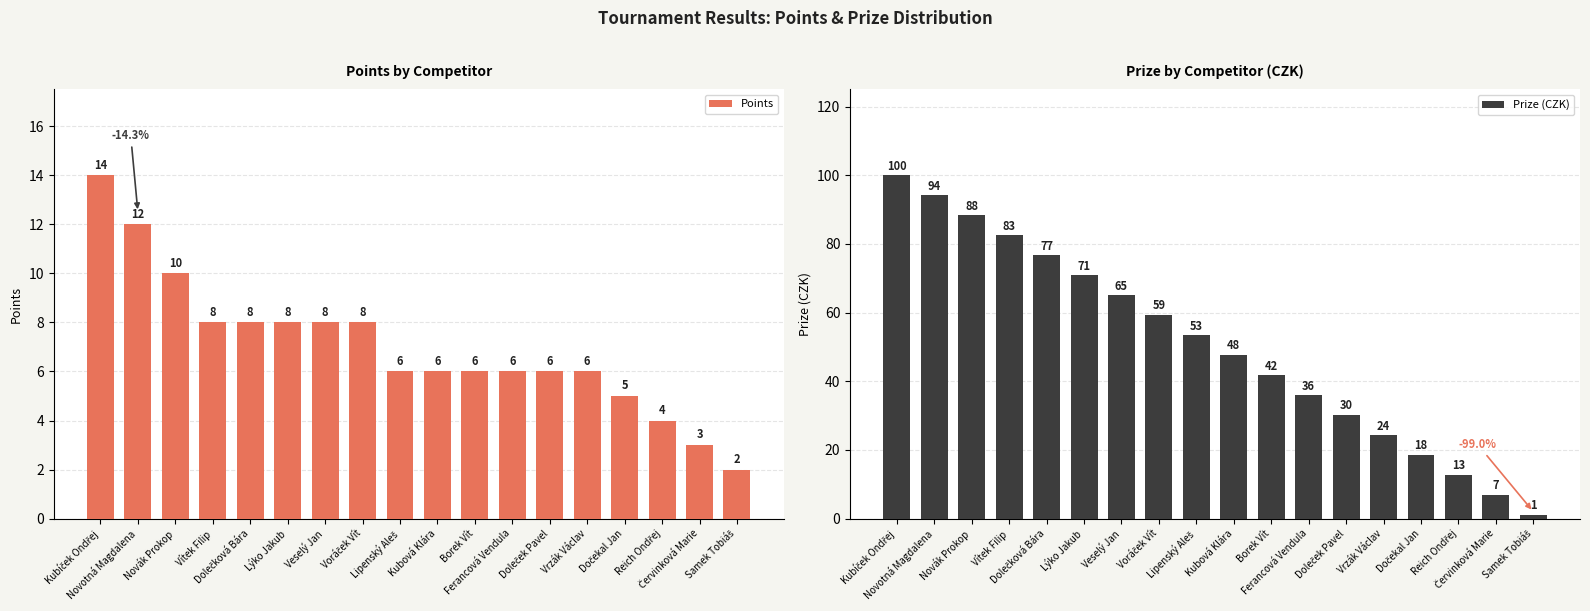

What is the spread (max minus min) of values at Vrzák Václav?

18.3